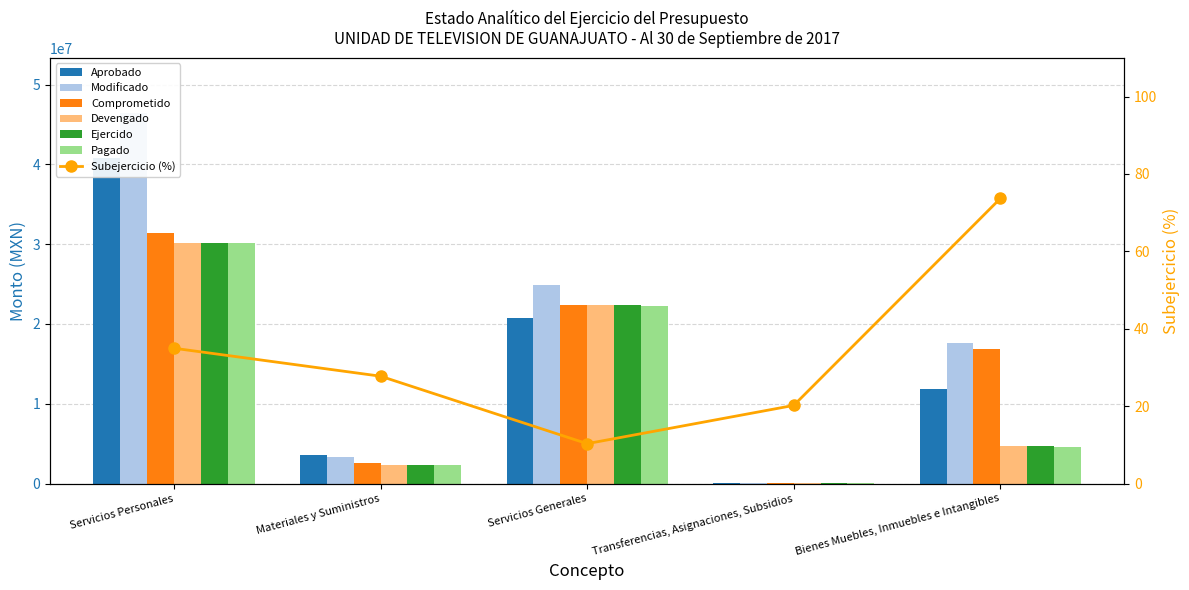

Between Servicios Personales and Bienes Muebles, Inmuebles e Intangibles, which series saw the biggest shift?

Aprobado